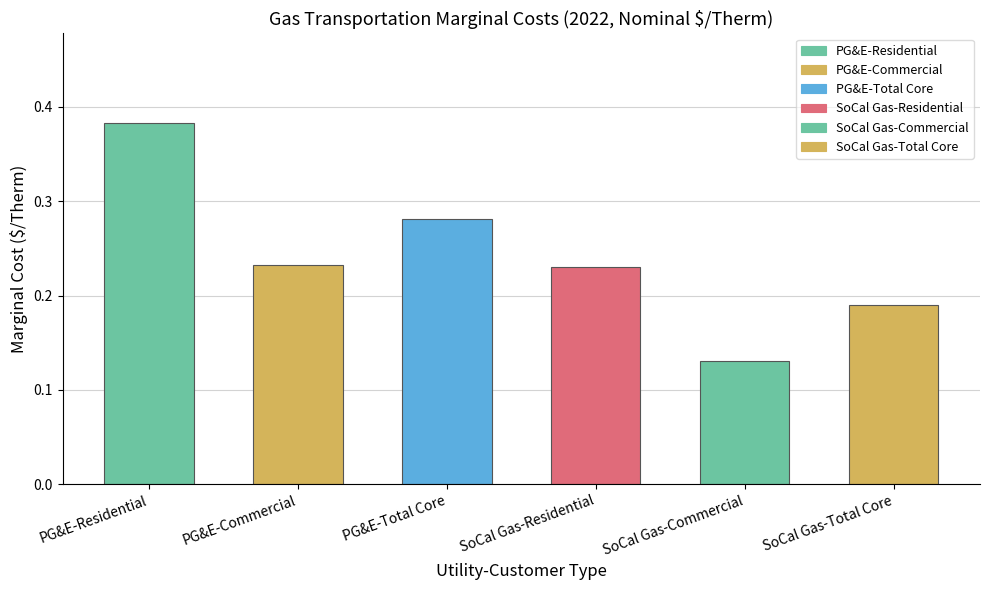

How many values are between 0 and 1?

6